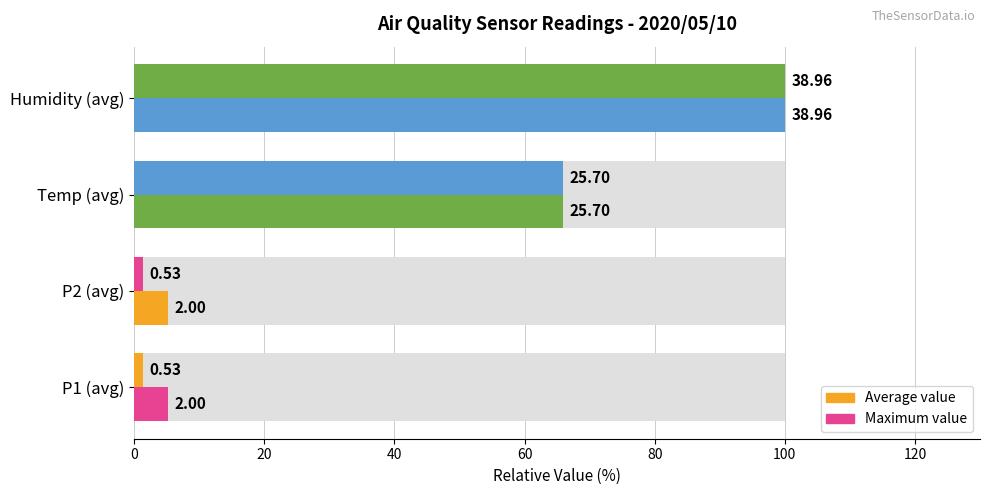

At how many categories does at least one series exceed 62?

2